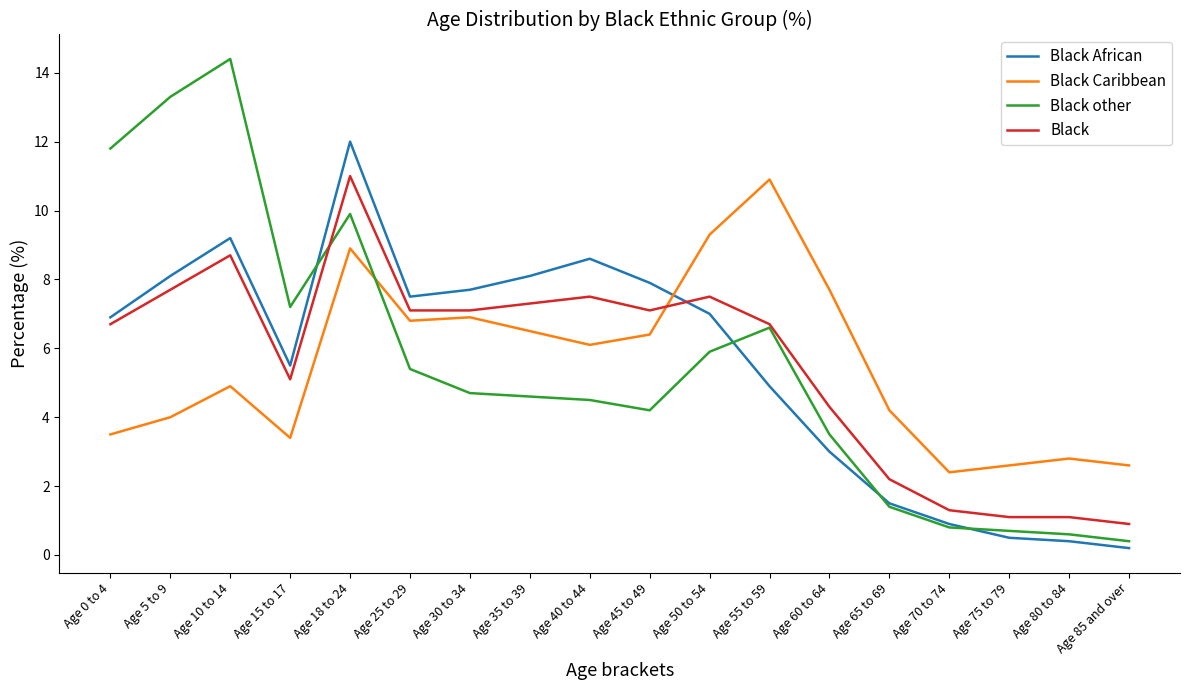

What is the spread (max minus min) of values at Age 55 to 59?

6.0